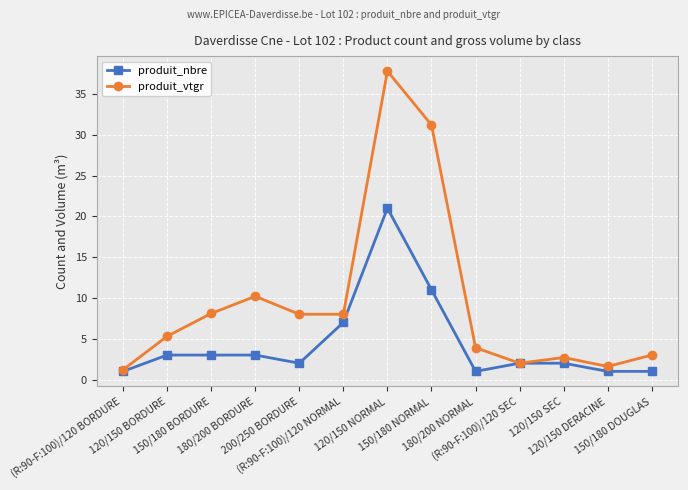

Which series has the largest total across all categories?

produit_vtgr